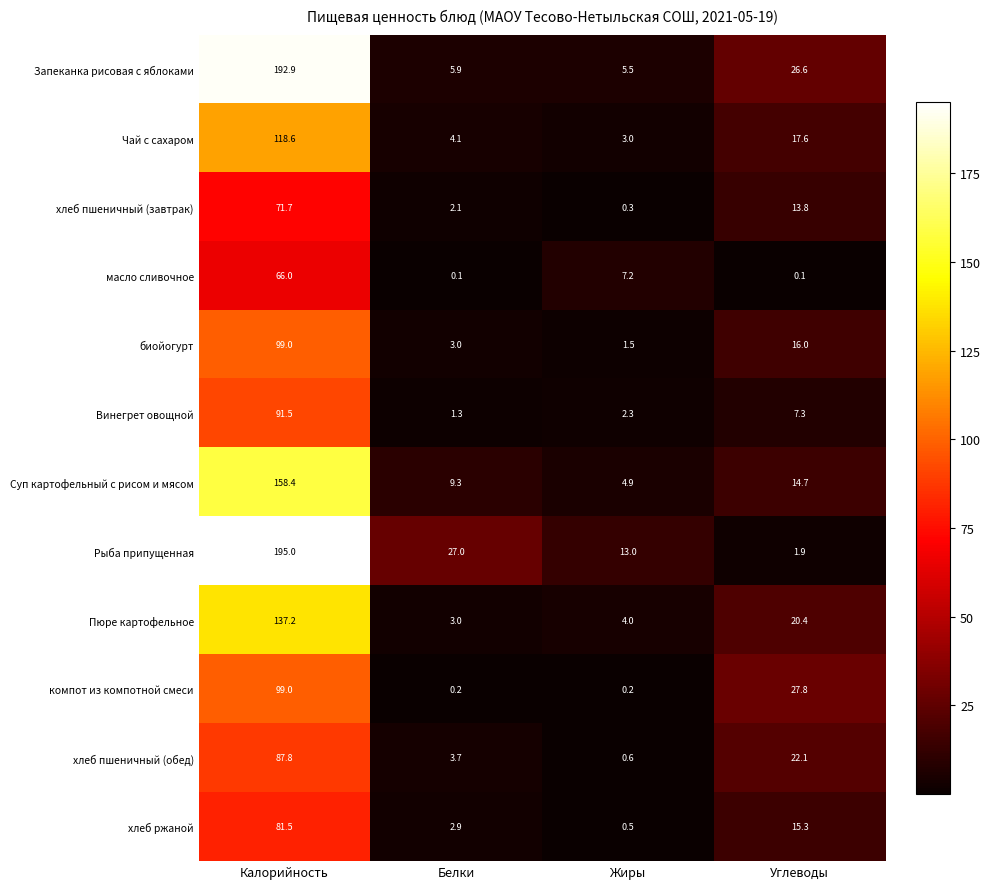

What is the difference between the highest and lowest values at Калорийность?

129.0